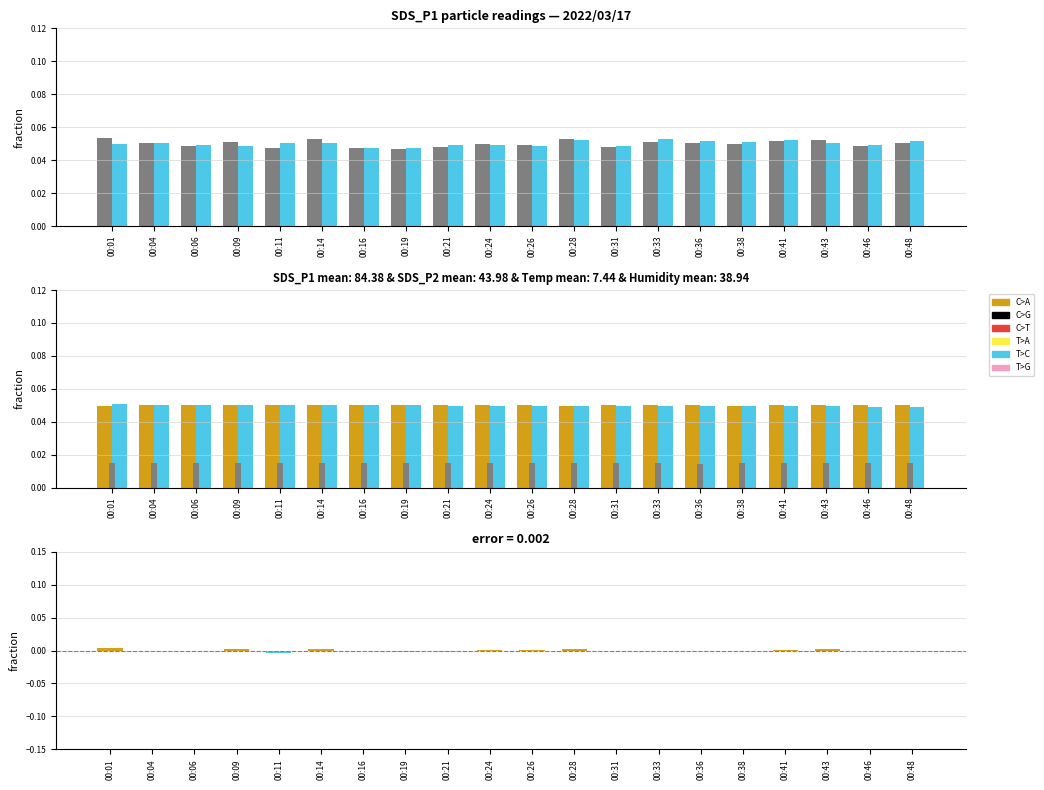

True or false: Humidity has a value of 0.0 at 00:38.

False